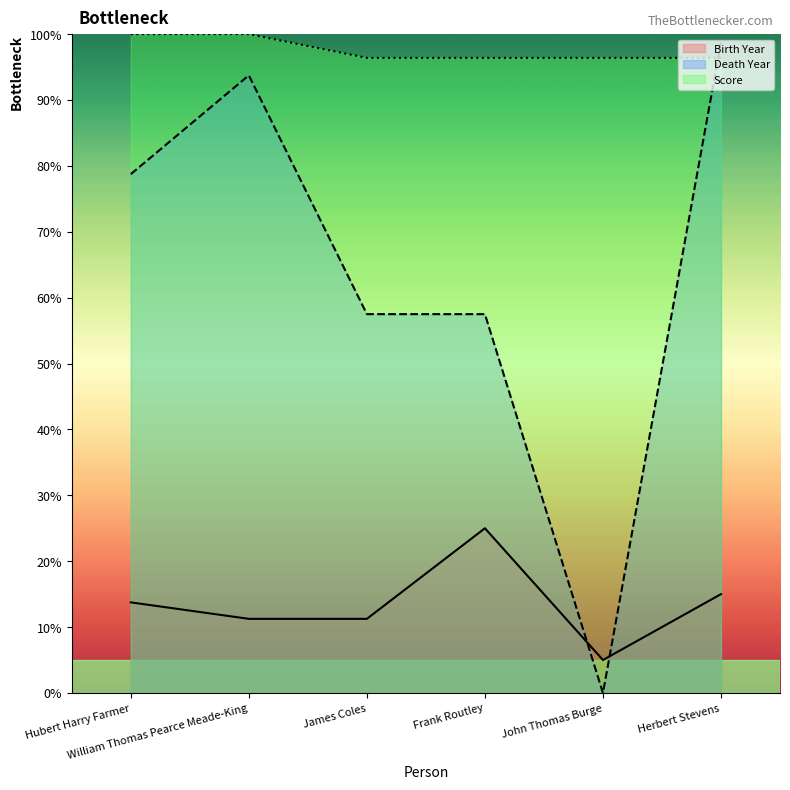

Is this an area chart (filled region under the line)?

No